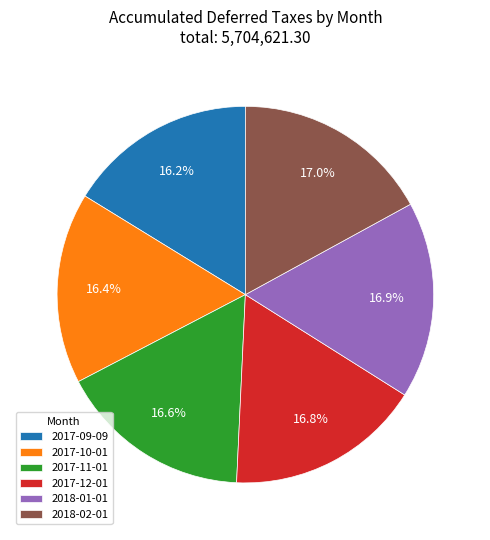

Combined, do 2017-10-01 and 2017-11-01 account for over 50%?

No